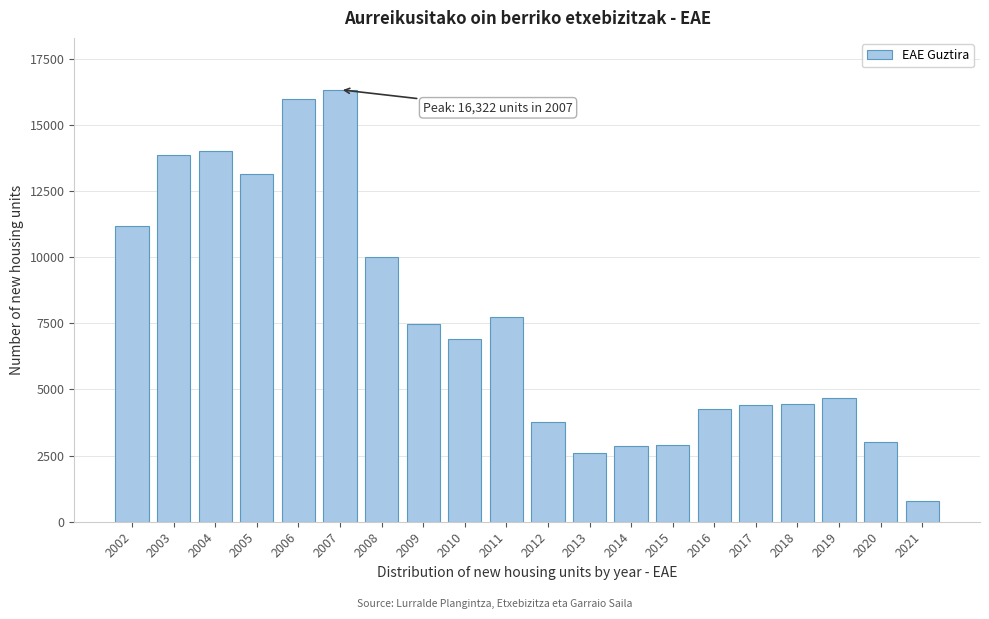

What is the maximum value shown in the chart?

16322